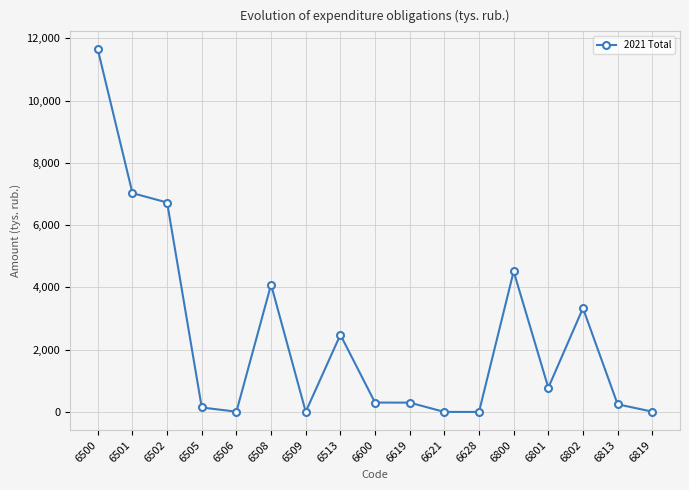

Between 6505 and 6502, which is larger?

6502